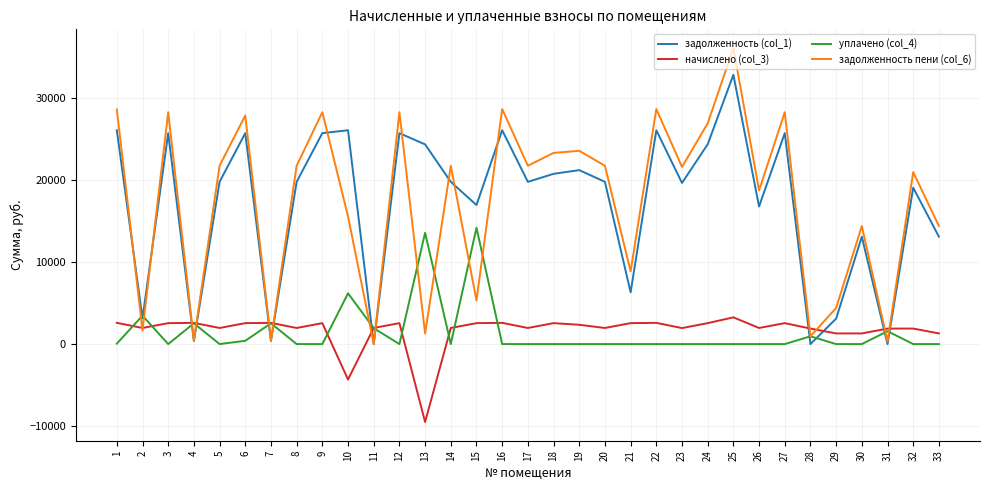

At which label does задолженность (col_1) first exceed 19761?

1